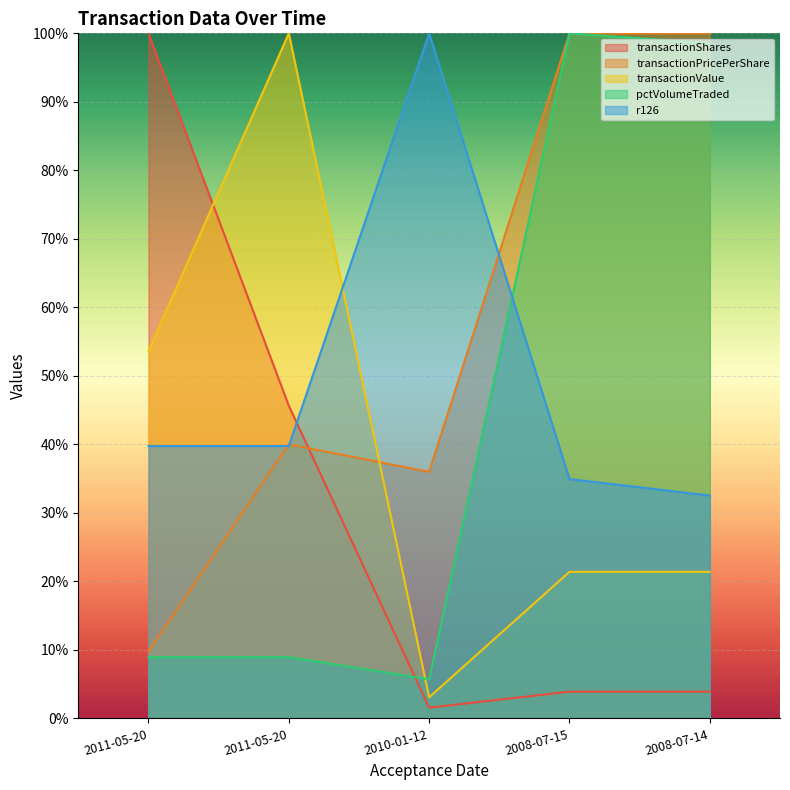

Is the value of pctVolumeTraded at 2008-07-15 greater than the value of transactionPricePerShare at 2010-01-12?

Yes